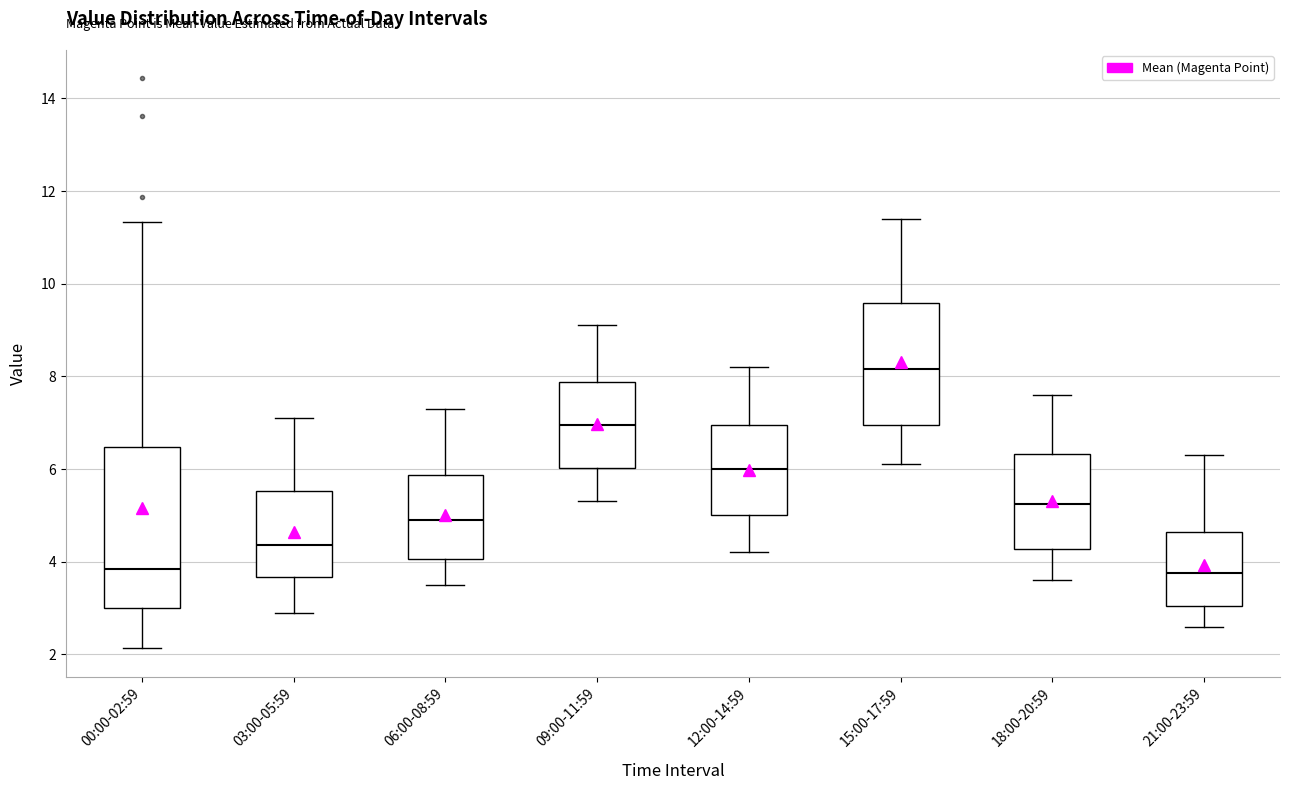

Reading left to right, transcribe this box plot: for each box, give where its median line is, the range the box spans, and where its two whiskers end, as read against the y-axis. The values are not printed on the chart, so give them approximately, as read against the axis.

00:00-02:59: median 3.8, box 3.0 to 6.4, whiskers 2.2 to 11.4
03:00-05:59: median 4.4, box 3.6 to 5.6, whiskers 3.0 to 7.2
06:00-08:59: median 5.0, box 4.0 to 5.8, whiskers 3.6 to 7.4
09:00-11:59: median 7.0, box 6.0 to 7.8, whiskers 5.4 to 9.2
12:00-14:59: median 6.0, box 5.0 to 7.0, whiskers 4.2 to 8.2
15:00-17:59: median 8.2, box 7.0 to 9.6, whiskers 6.2 to 11.4
18:00-20:59: median 5.2, box 4.2 to 6.4, whiskers 3.6 to 7.6
21:00-23:59: median 3.8, box 3.0 to 4.6, whiskers 2.6 to 6.4